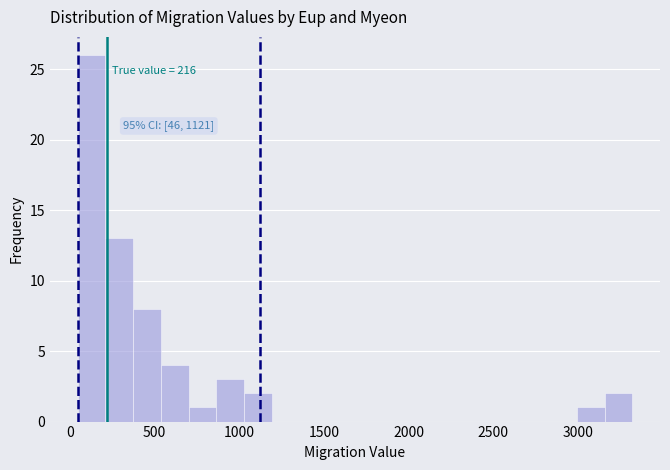

Read against the x-axis, roughly where is the centre of the tallest bar?

150